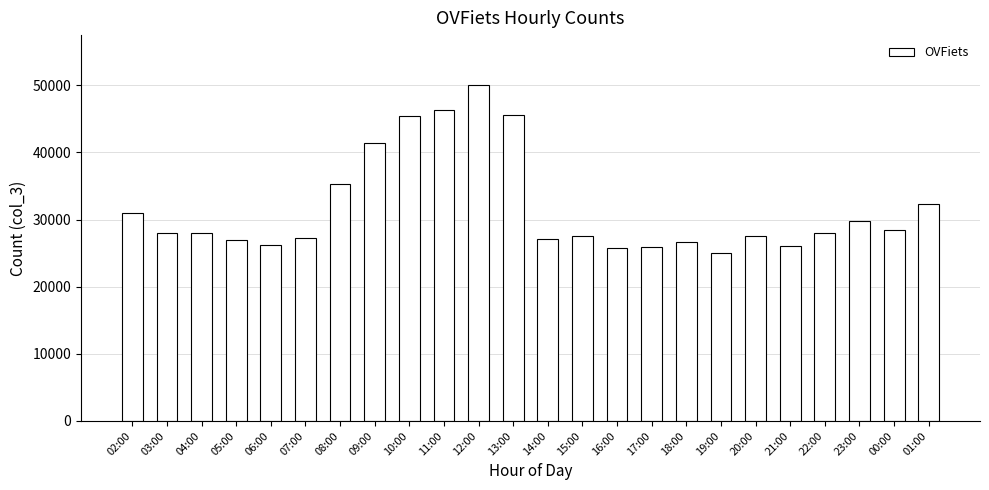

Approximately how many times larger is the value at 14:00 compared to 01:00?

0.8